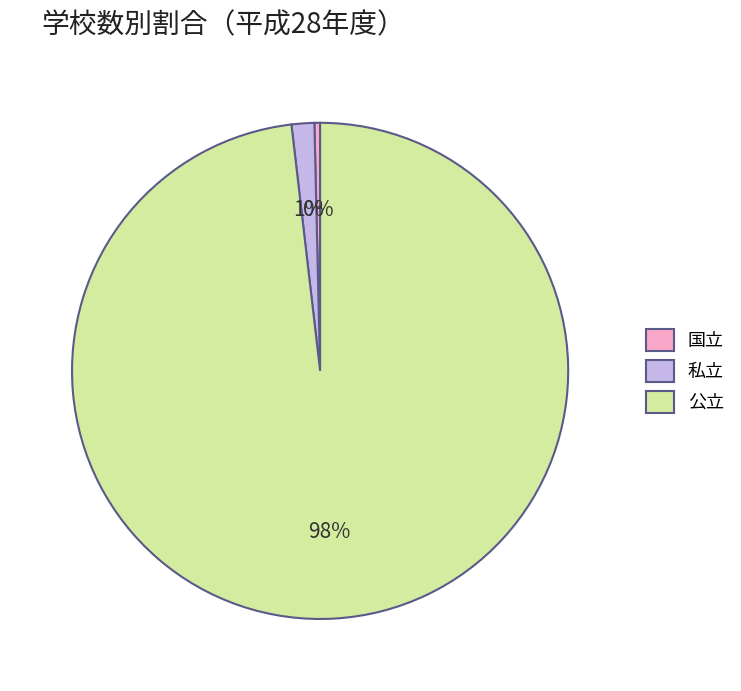

Is it true that 国立 is 12% of the pie?

False